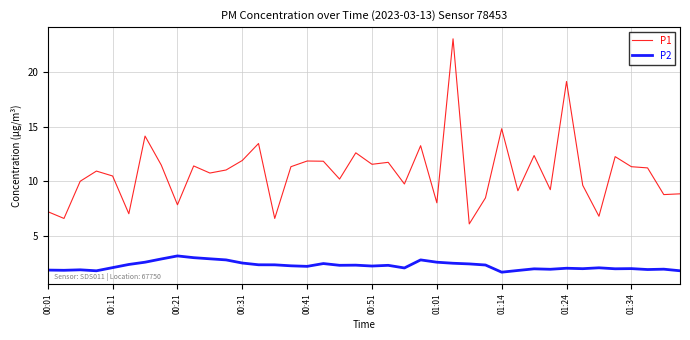

List the series in order of their peak value, highest first.

P1, P2